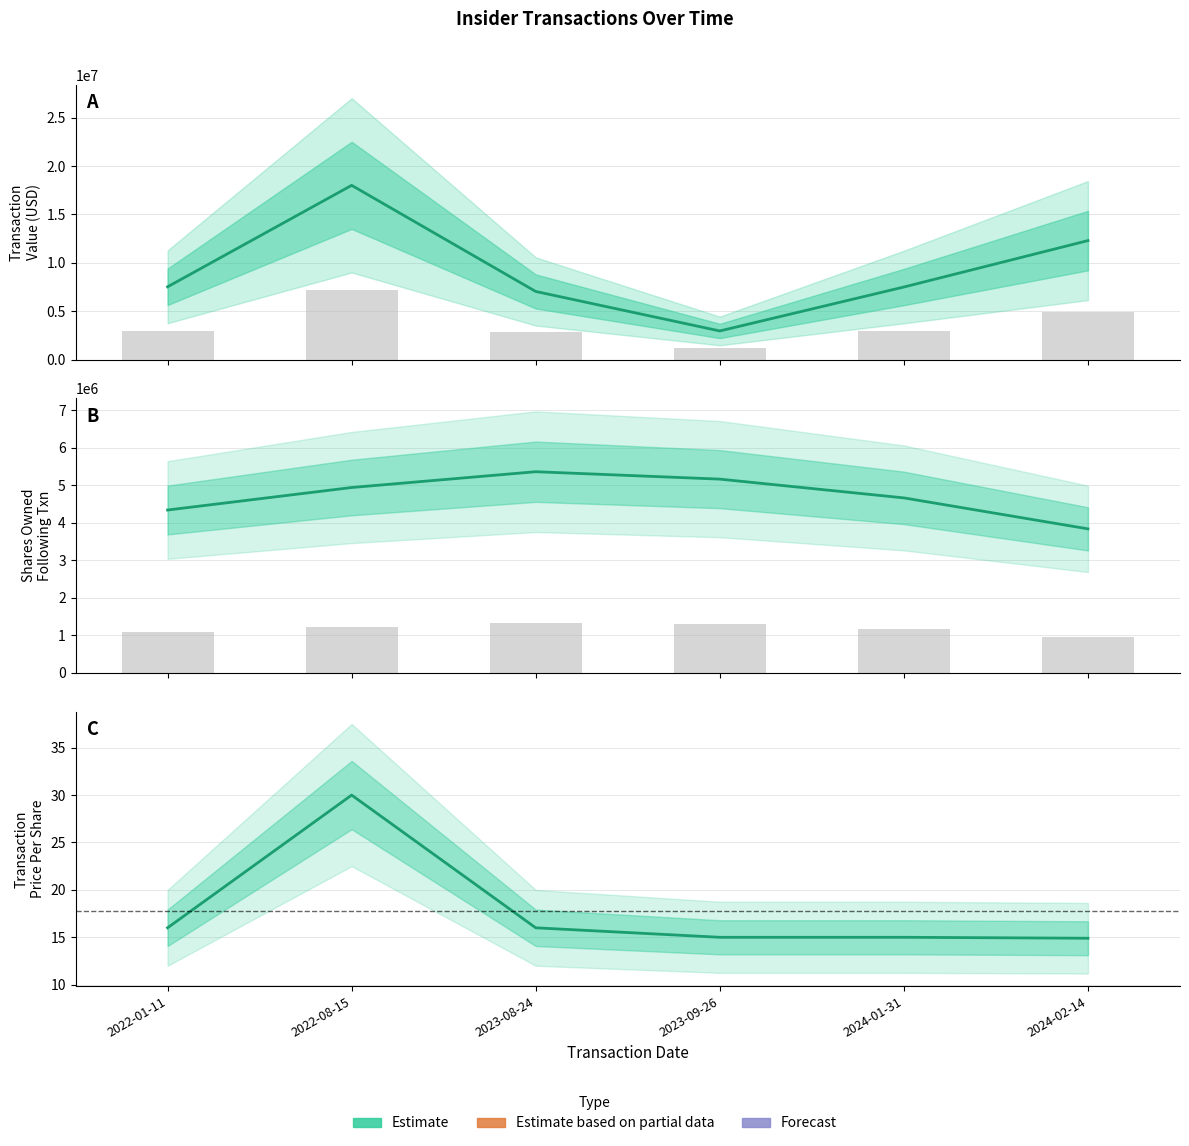

What position from the left is 2022-01-11?

1